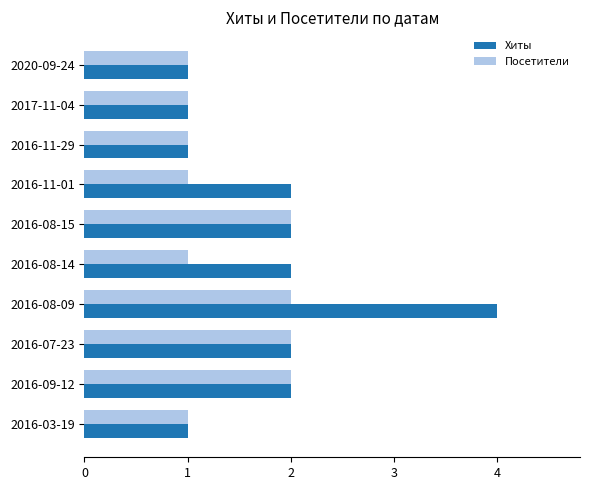

At which category does the chart reach its peak across all series?

2016-08-09